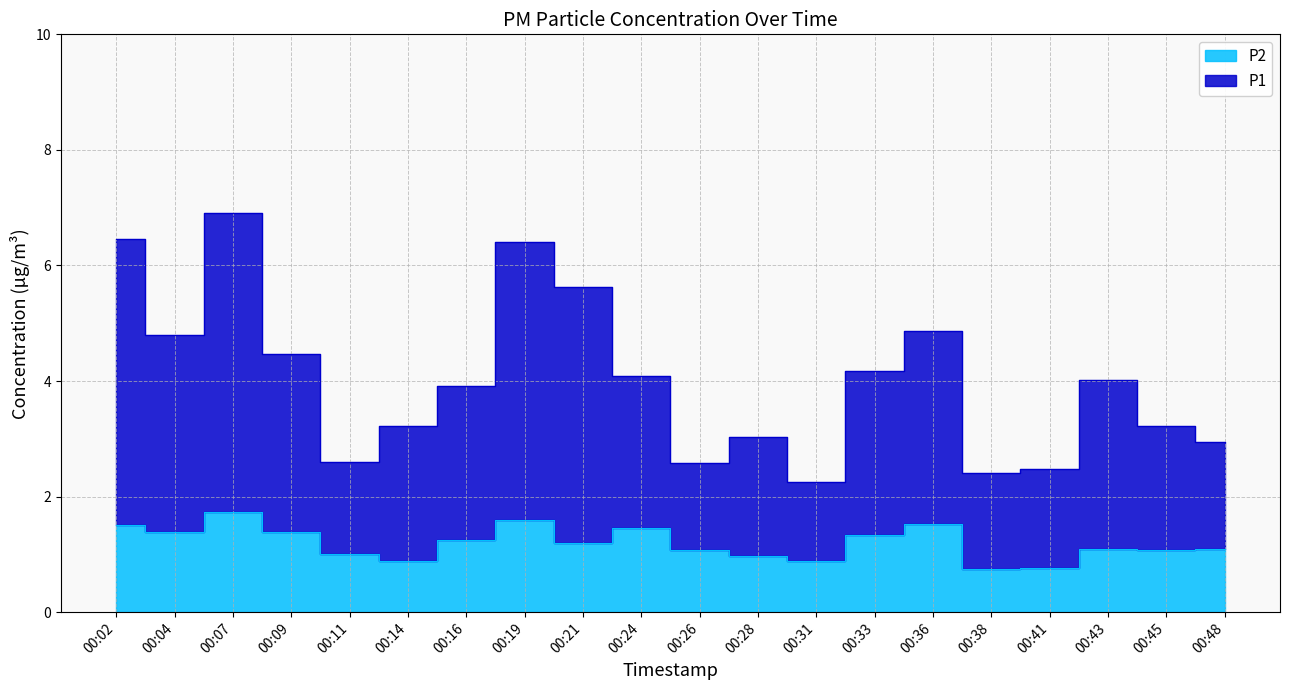

What is the total value across all series at 00:09?

5.8